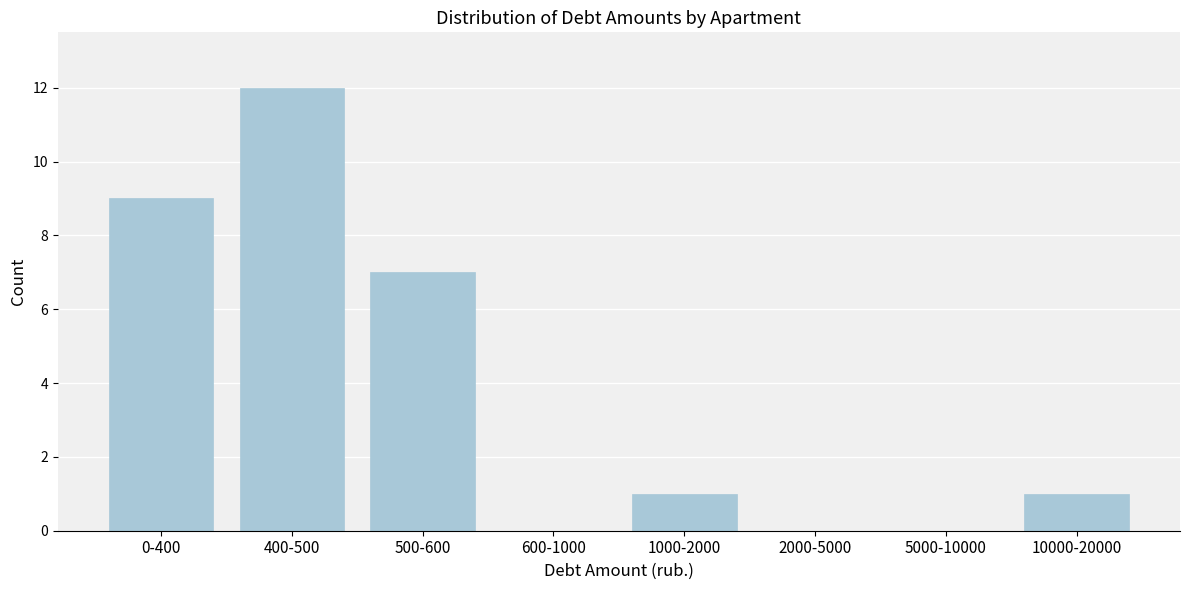

Reading right to left, transcribe all the data shown in this chart.

10000-20000=1	5000-10000=0	2000-5000=0	1000-2000=1	600-1000=0	500-600=7	400-500=12	0-400=9